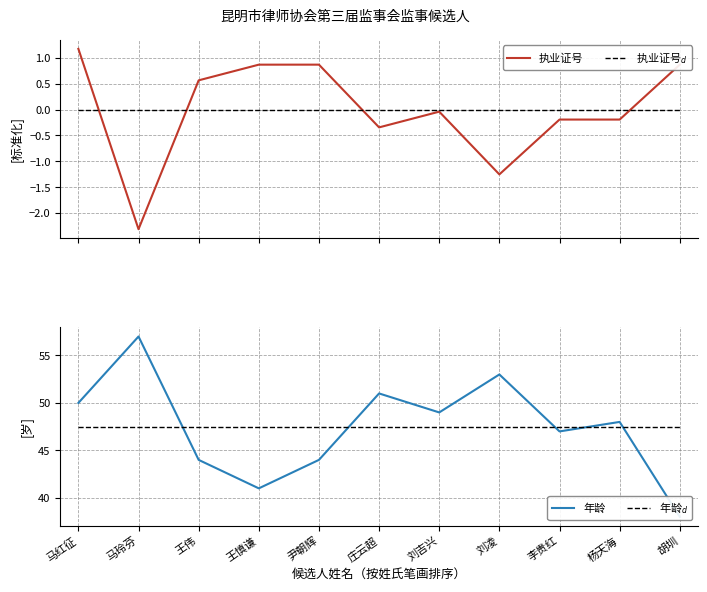

What is the value of the 执业证号 point at the 1st from the left?

1.2